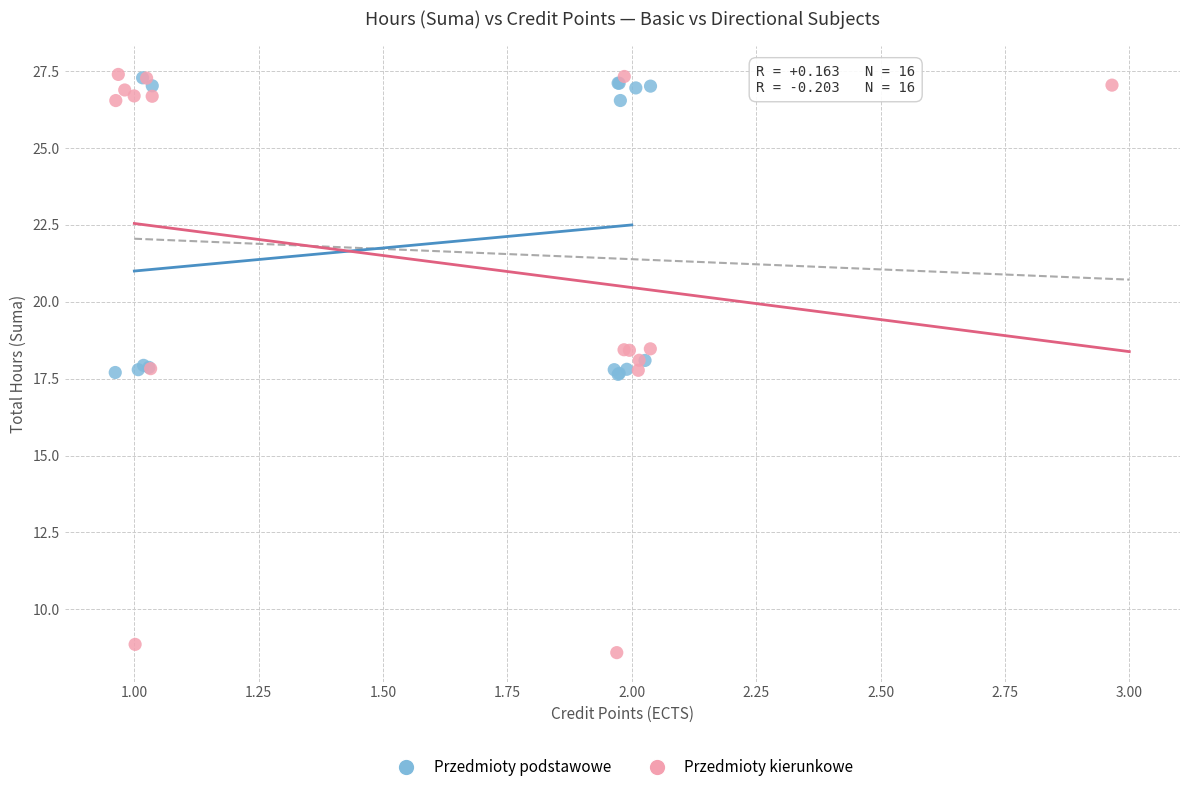

Which series has the largest Y range (max minus min)?

Przedmioty kierunkowe